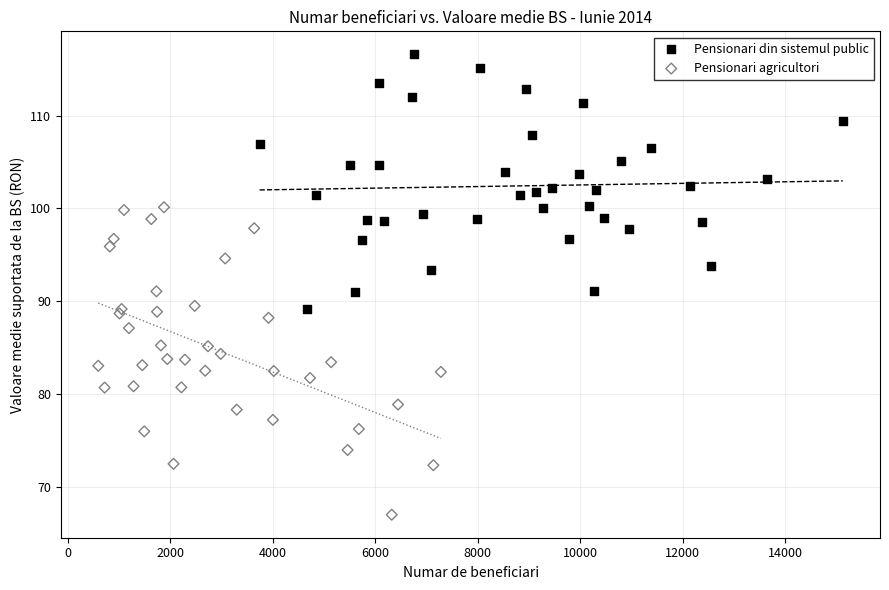

Which series reaches the maximum Y coordinate?

Pensionari din sistemul public